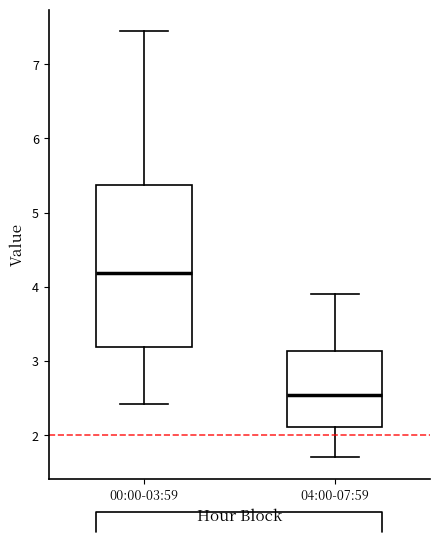

Comparing the boxes themselves (not the whiskers), which one is the tallest?

00:00-03:59